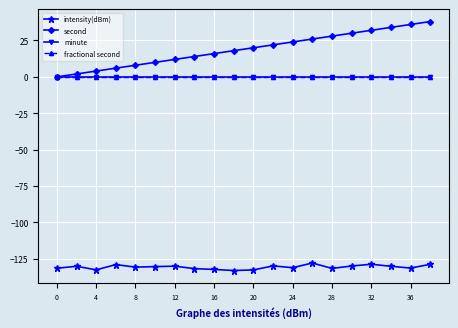

Is this an area chart (filled region under the line)?

No